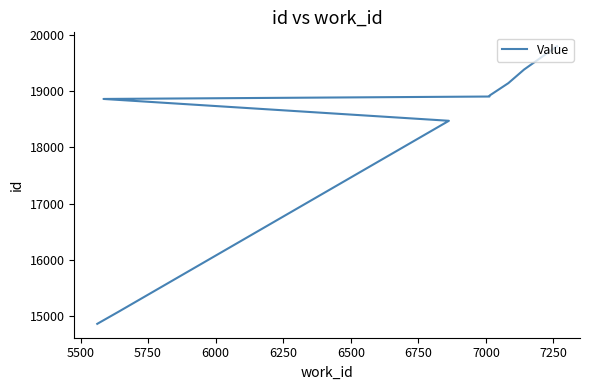

Does the chart display data point markers on the line(s)?

No